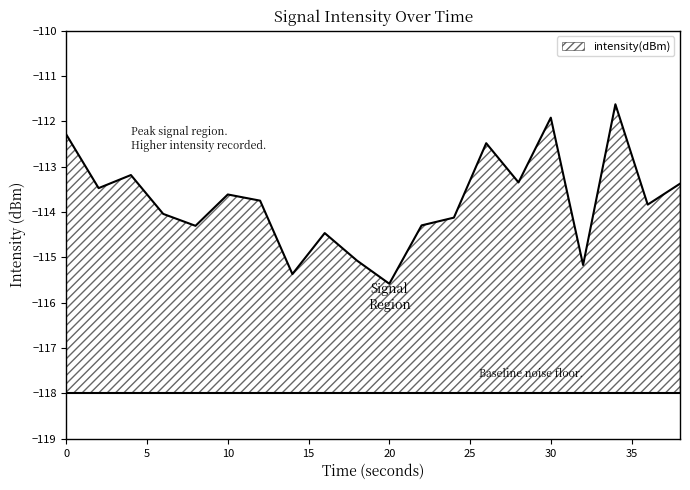

The value at 20 is -115.6. True or false?

True